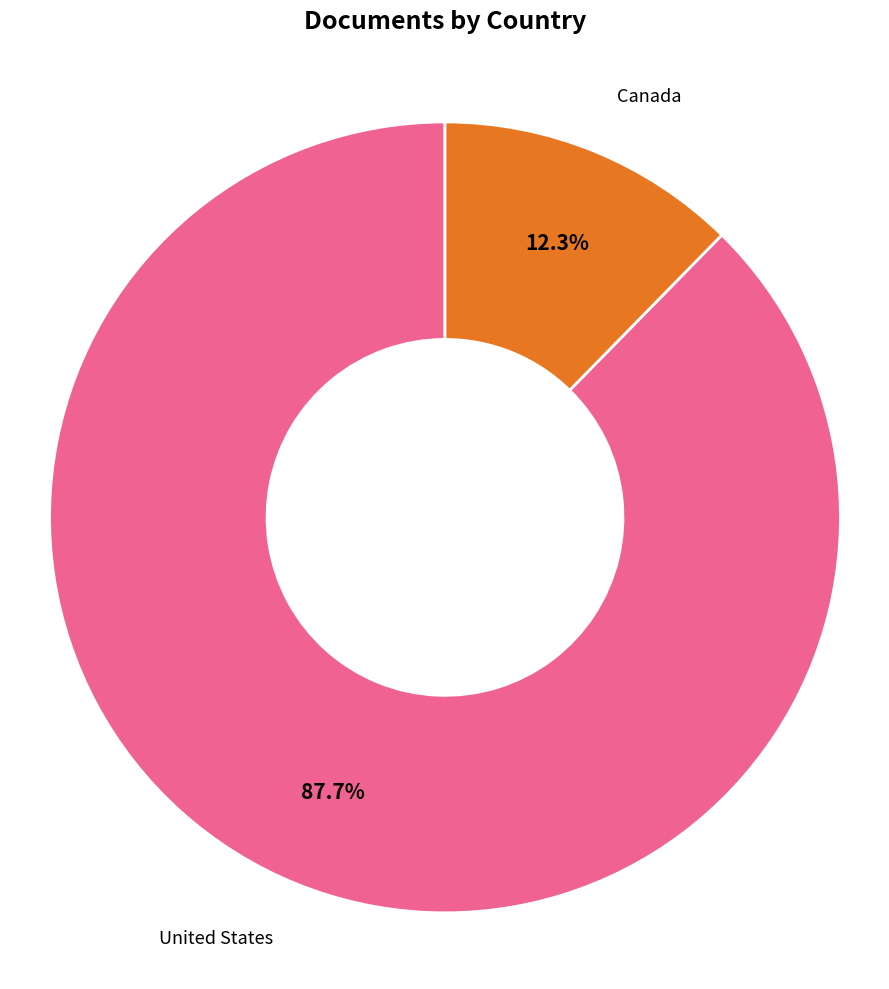

Count the number of slices in the pie.

2